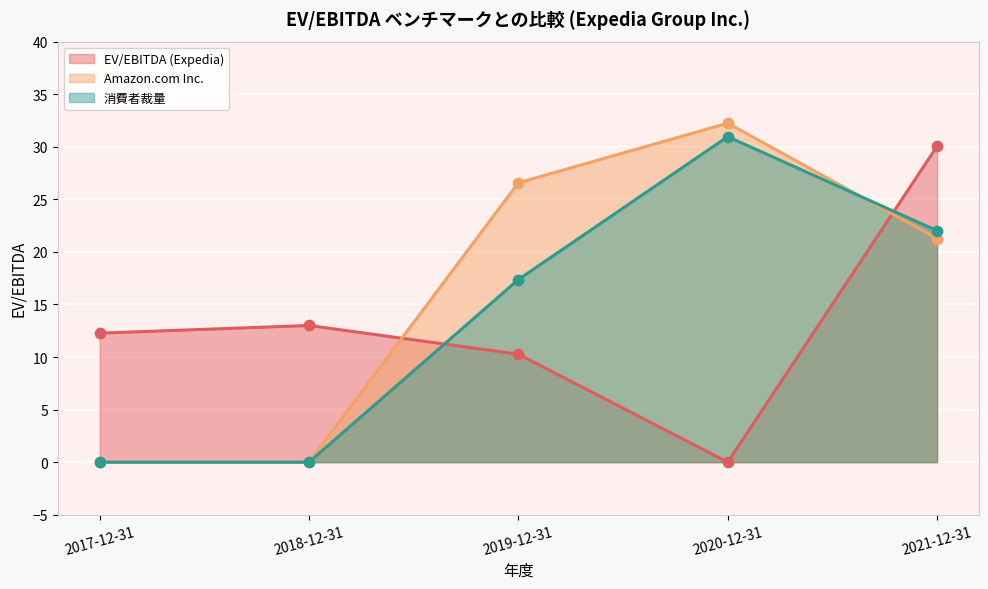

At how many categories does at least one series exceed 19?

3